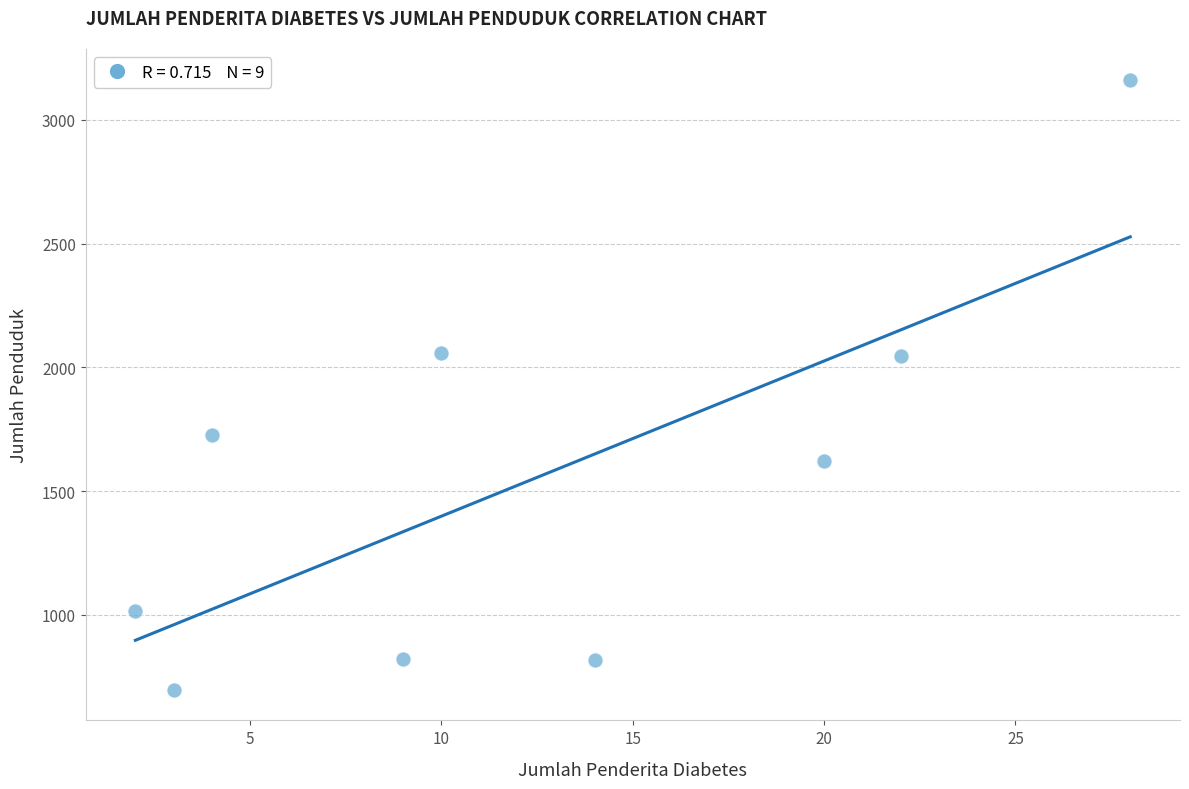

What is the average Y value?

1552